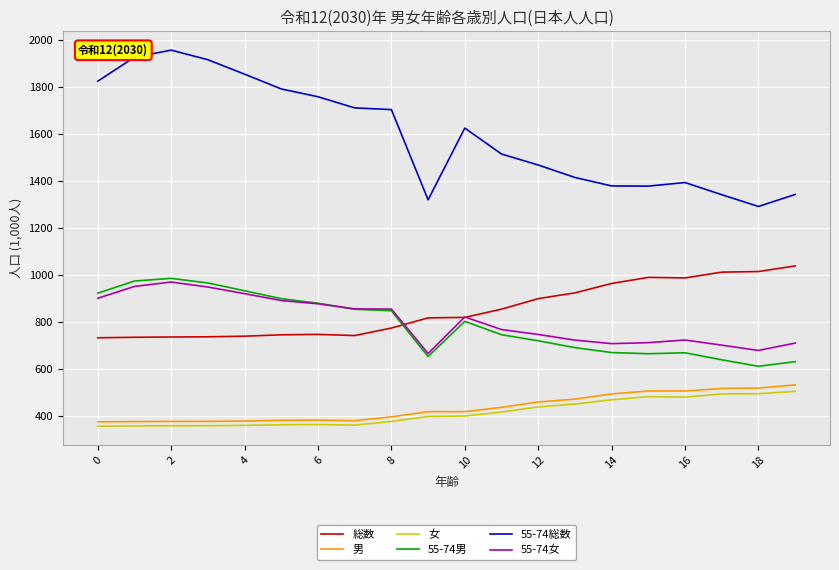

How many values in the 55-74女 series exceed 822?

10